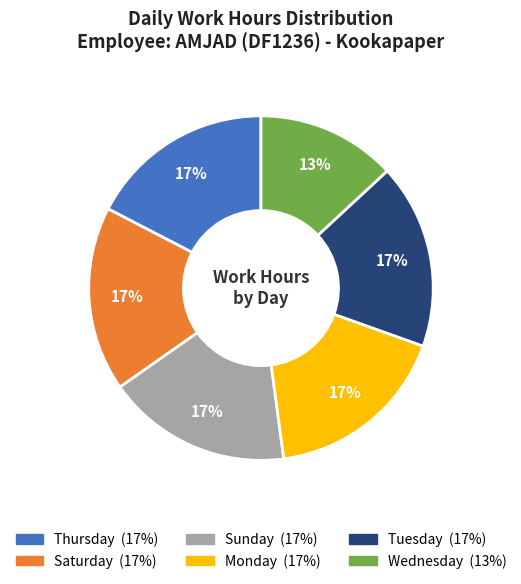

To the nearest percent, what is the average slice percentage?

17%